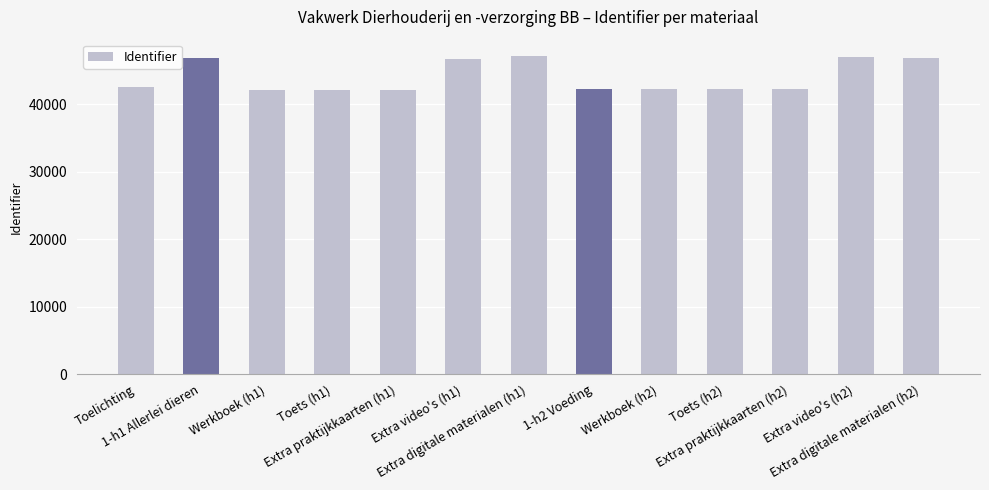

True or false: the data shows 42571 at Toelichting.

True